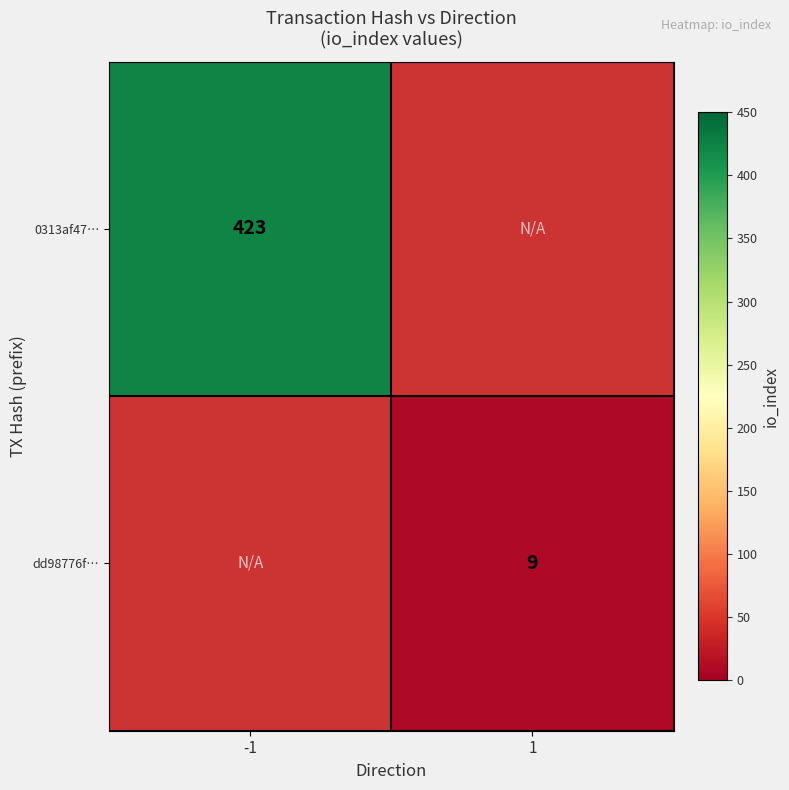

Is it true that dd98776f… equals 13.5 at 1?

False